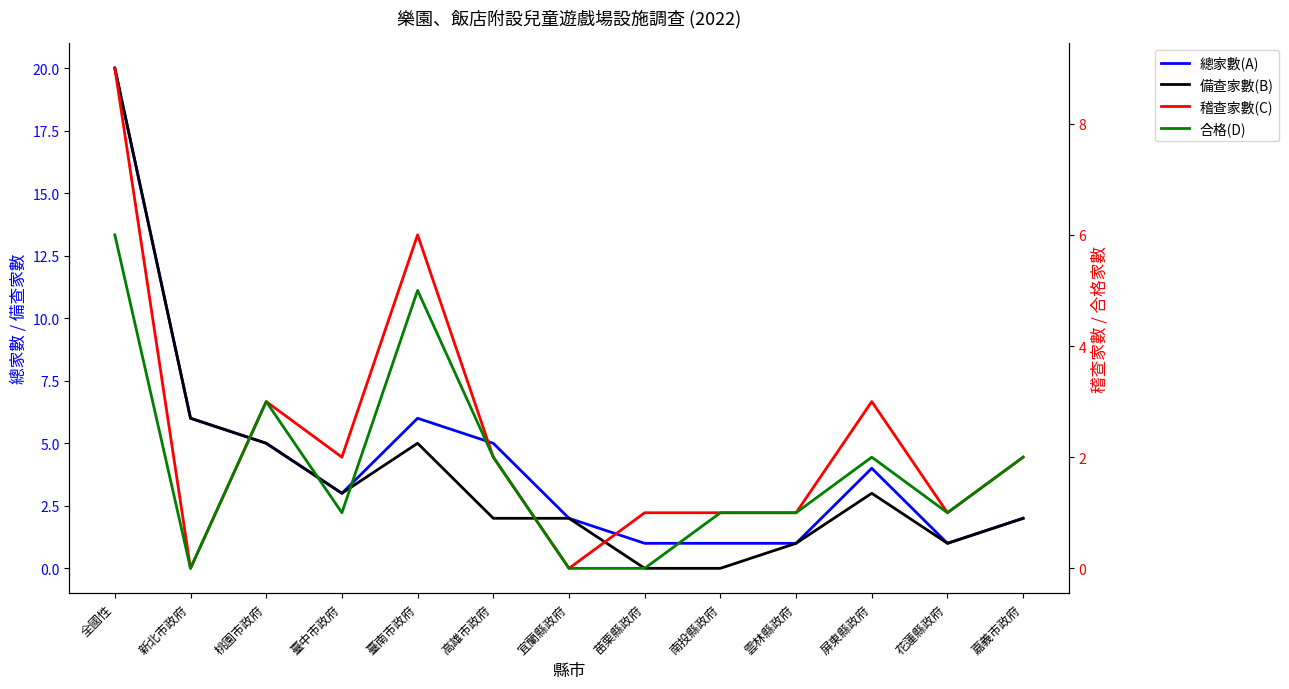

At how many categories does at least one series exceed 17?

1